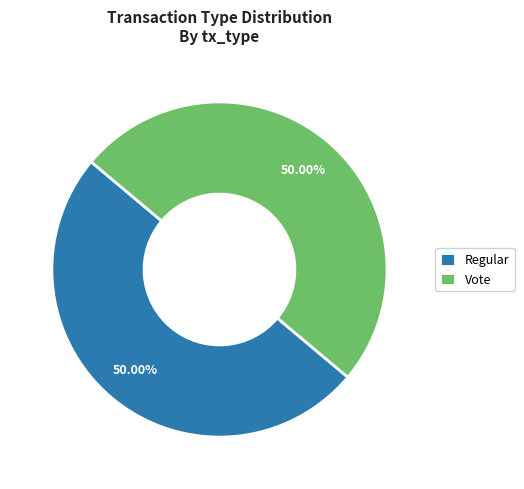

To the nearest percent, what is the average slice percentage?

50%